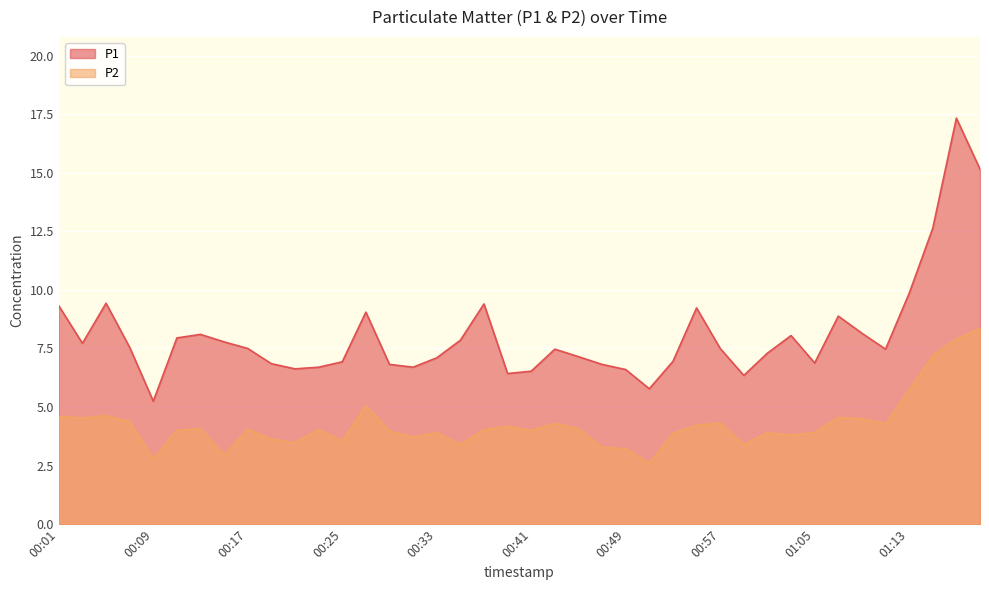

Where is the first local minimum for P1?

00:03